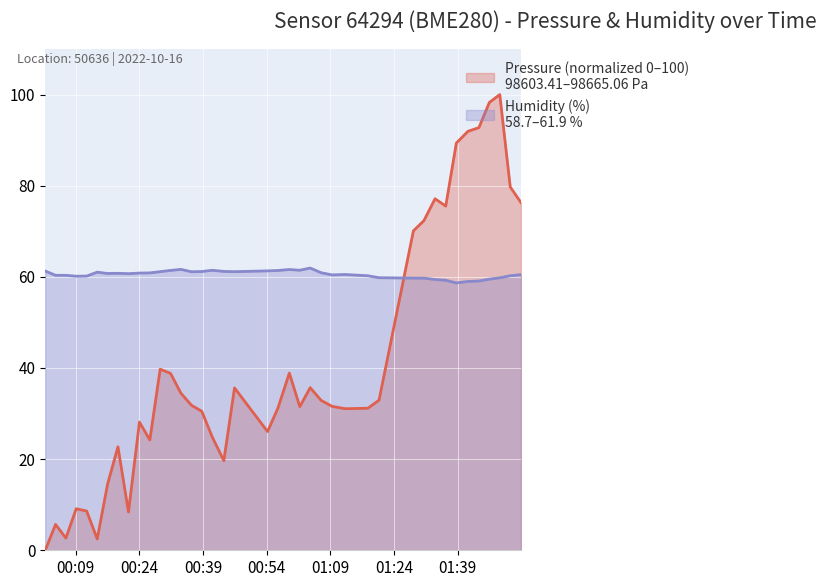

What is the label of the 27th point from the right?

2022-10-16T00:33:49